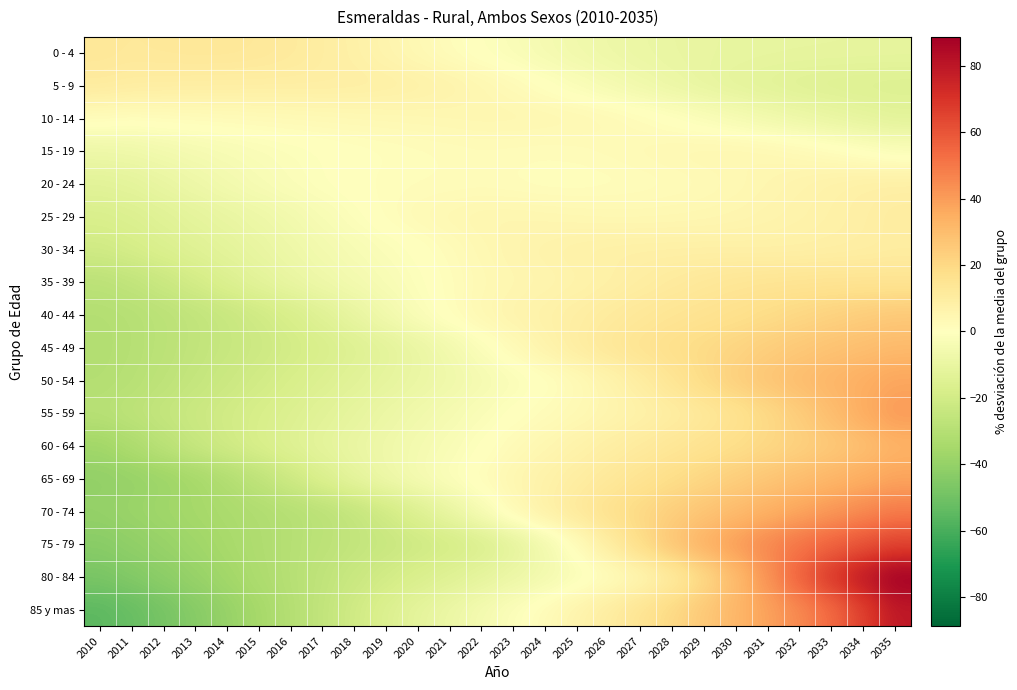

At which category is the sum across all series the highest?

2035